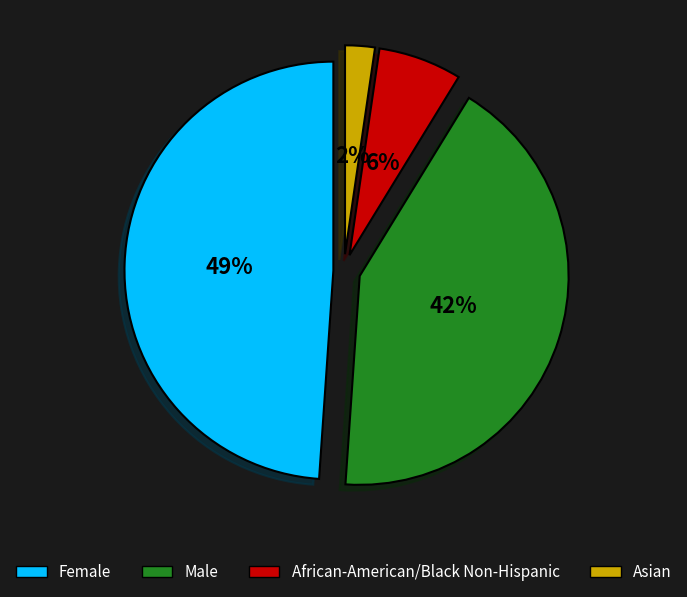

To the nearest percent, what portion does Female represent?

49%